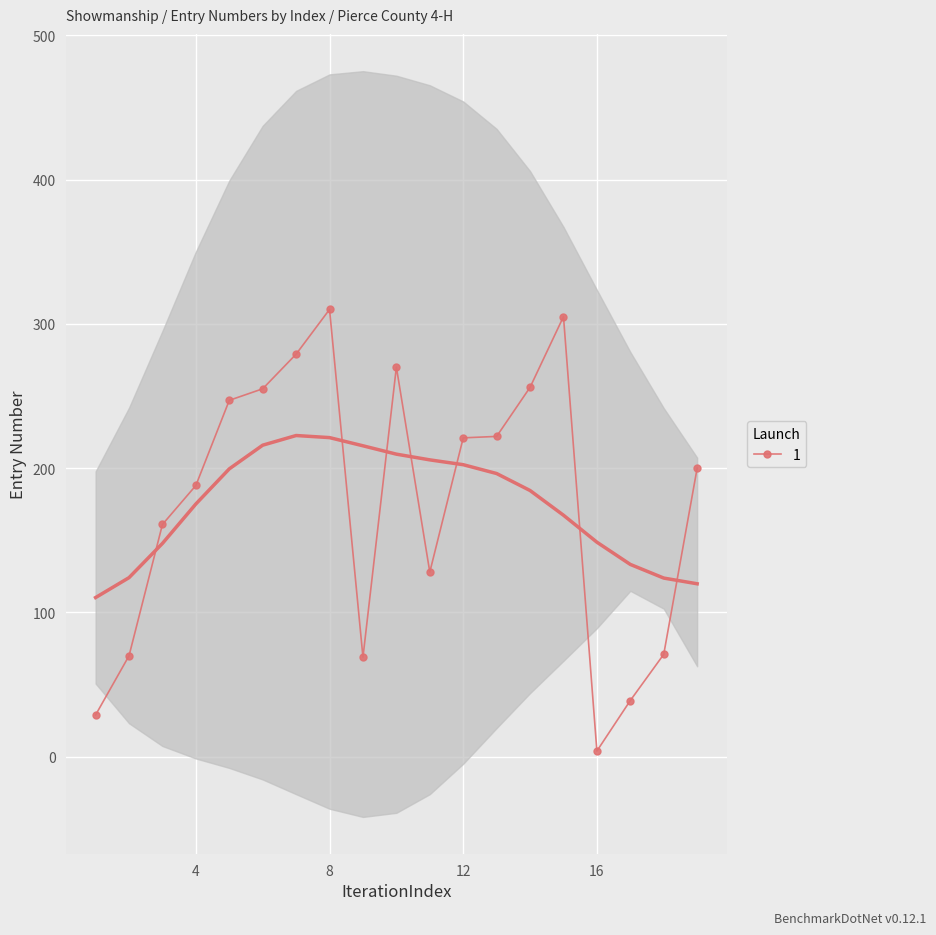

What is the greatest value displayed?

310